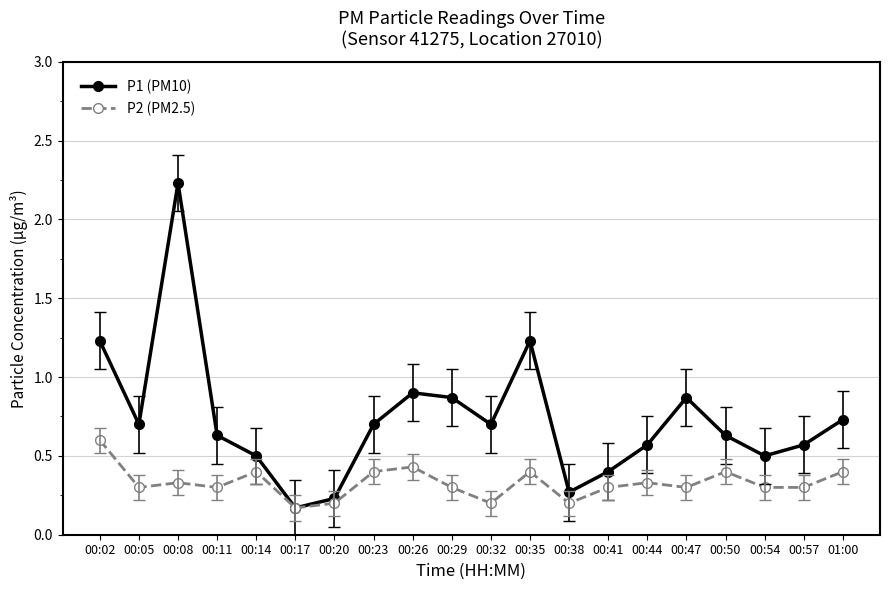

What is the label of the 14th point from the left?

00:41